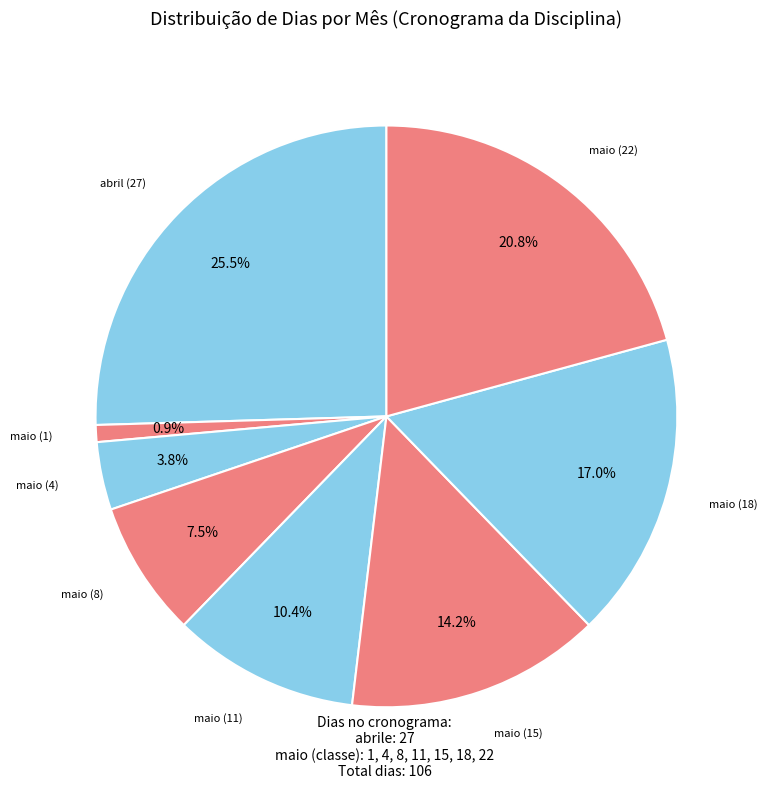

Count the number of slices in the pie.

8